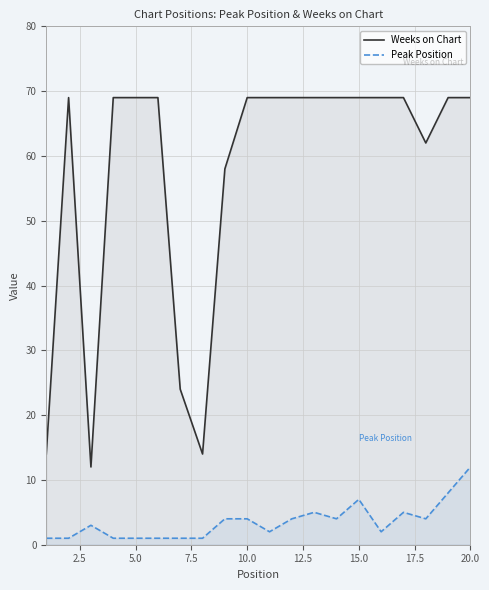

True or false: Peak Position and Weeks on Chart intersect in this chart.

False